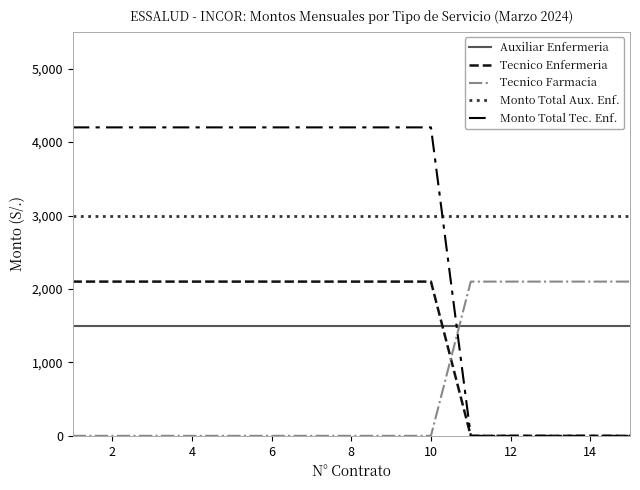

Count the number of data series in this chart.

5